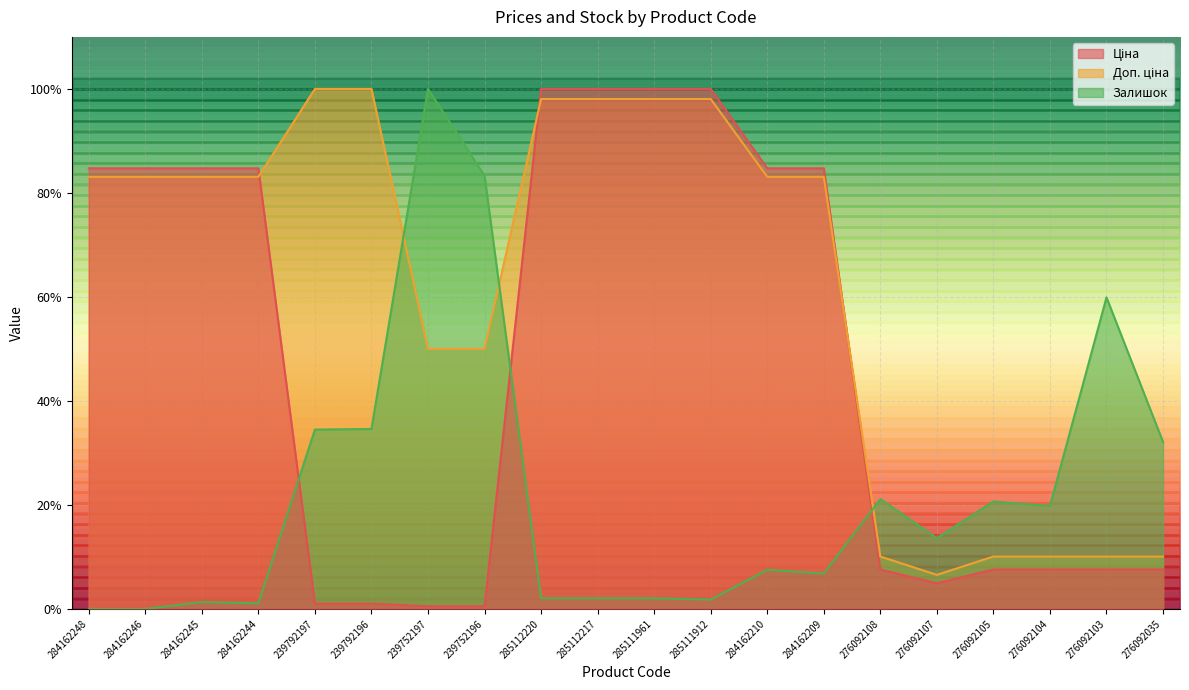

Which series has the largest total across all categories?

Доп. ціна